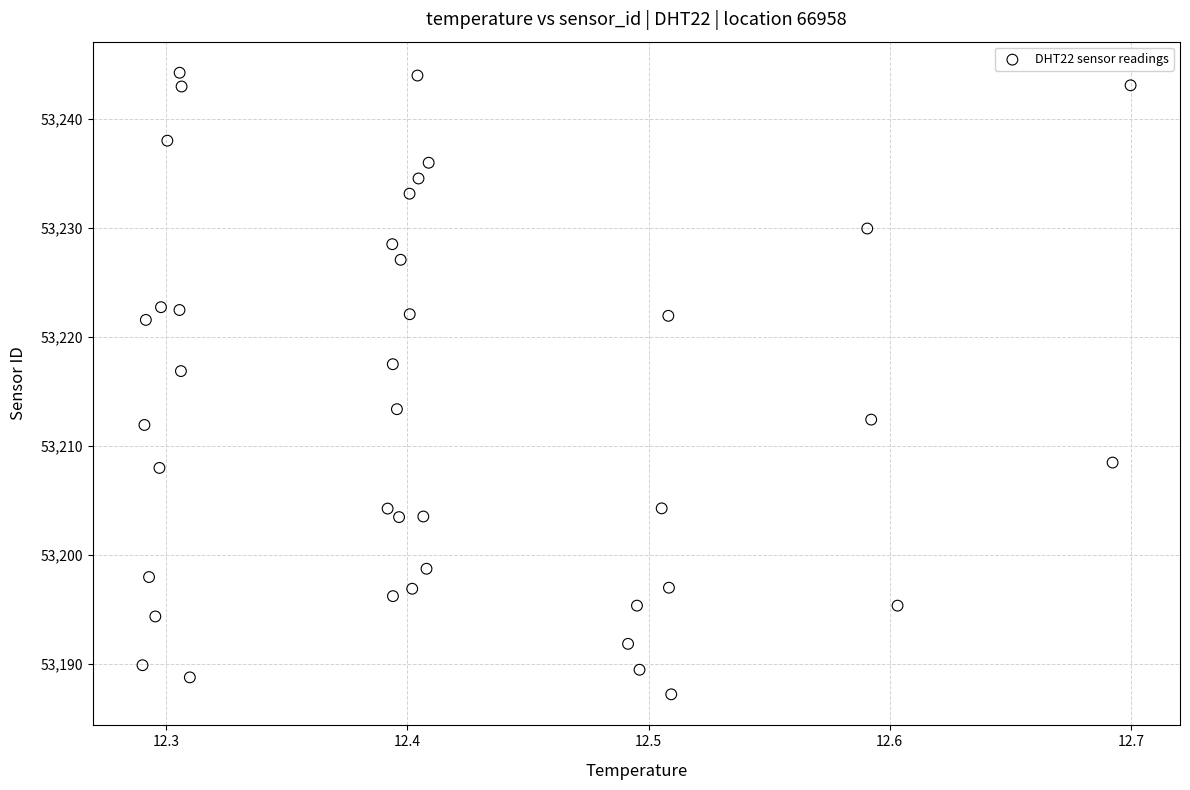

What is the range of X values (max minus min)?

0.4